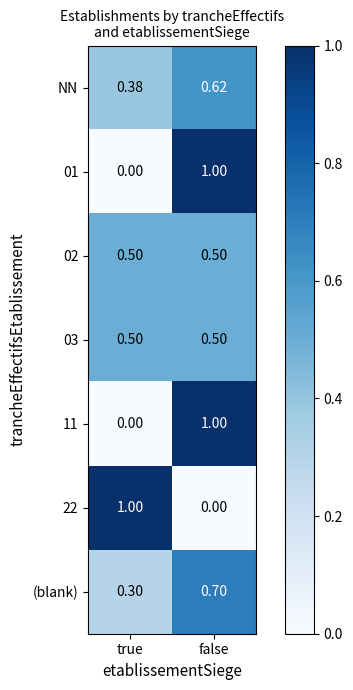

Which category has the highest value in the 11 series?

false